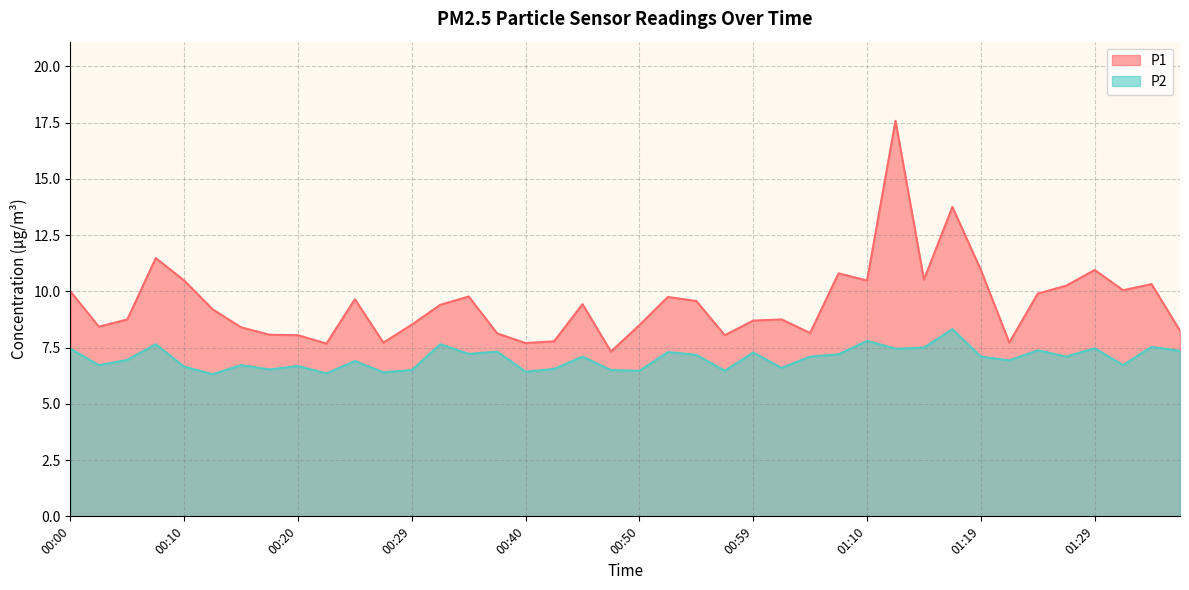

The value of P1 at 01:05 is 8.2. True or false?

True